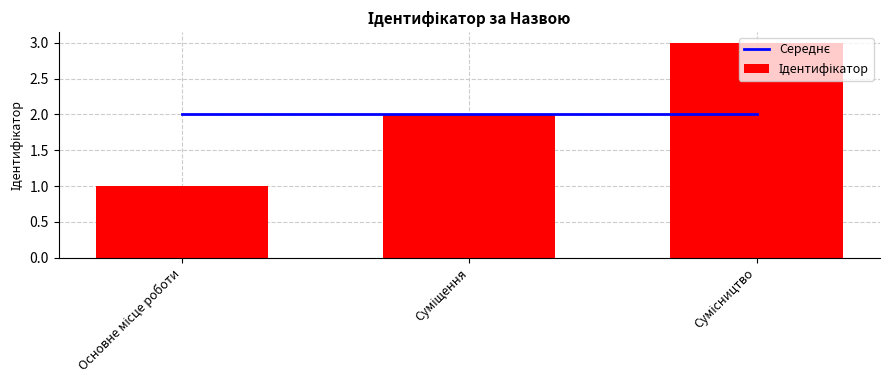

What is the value of the Середнє bar at the 3rd from the left?

2